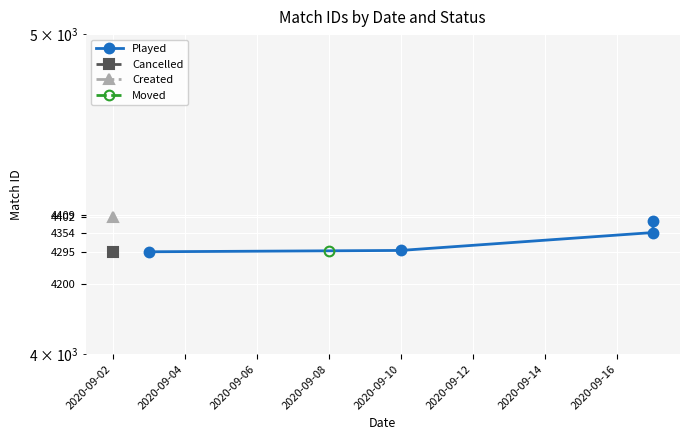

Is this an area chart (filled region under the line)?

No